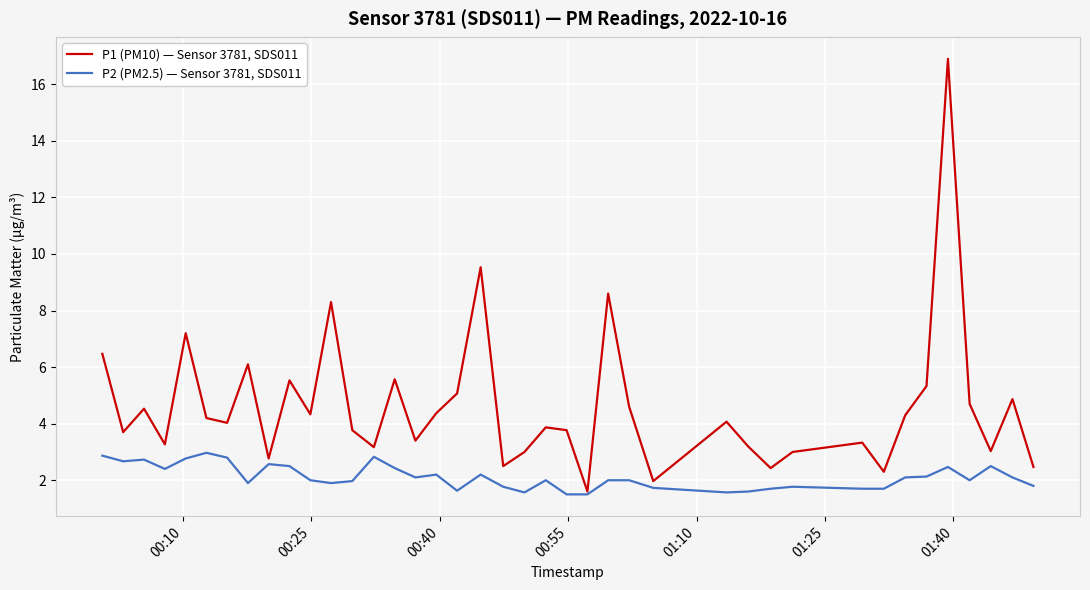

Rank the series by their maximum value, from lowest to highest.

P2 (PM2.5) — Sensor 3781, SDS011, P1 (PM10) — Sensor 3781, SDS011